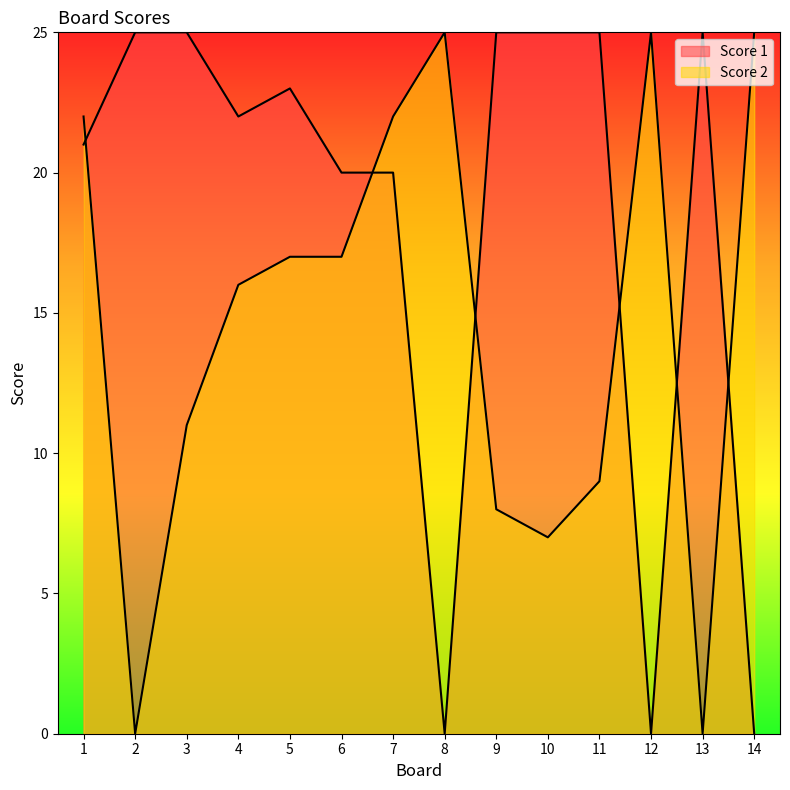

What is the sum of the Score 1 values at 11 and 3?

50